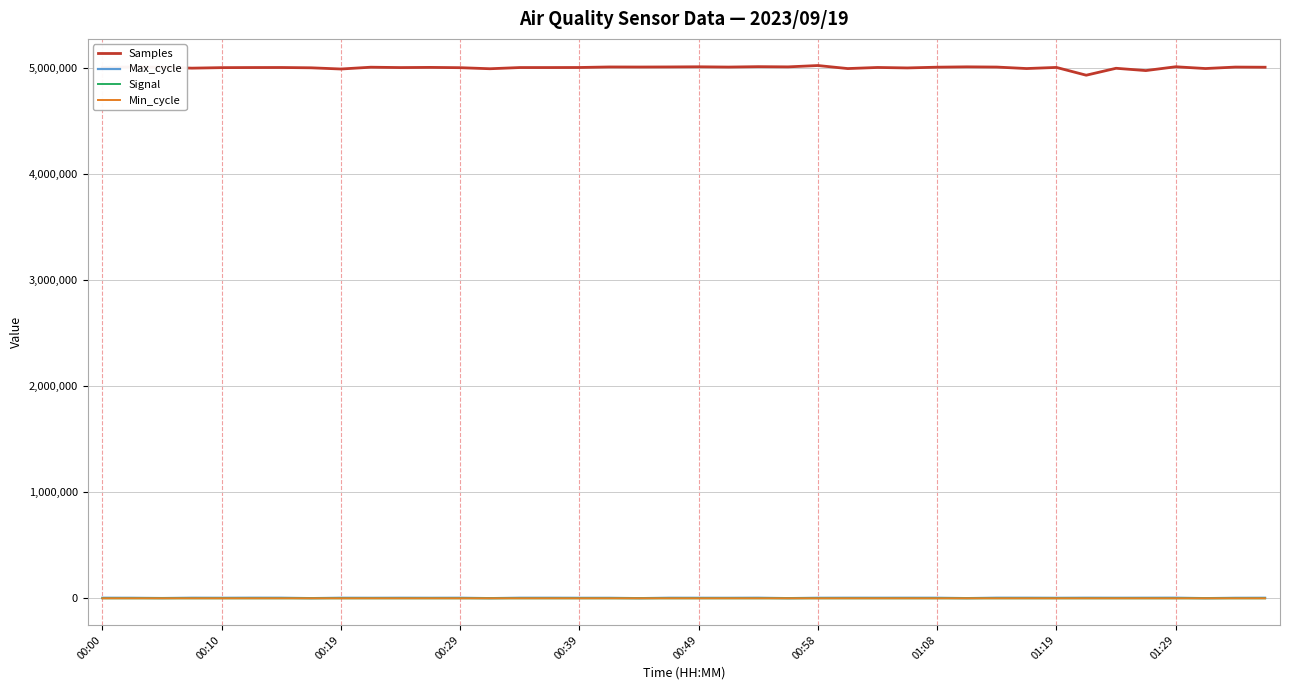

What is the difference between the maximum and minimum values in the Samples series?

91225